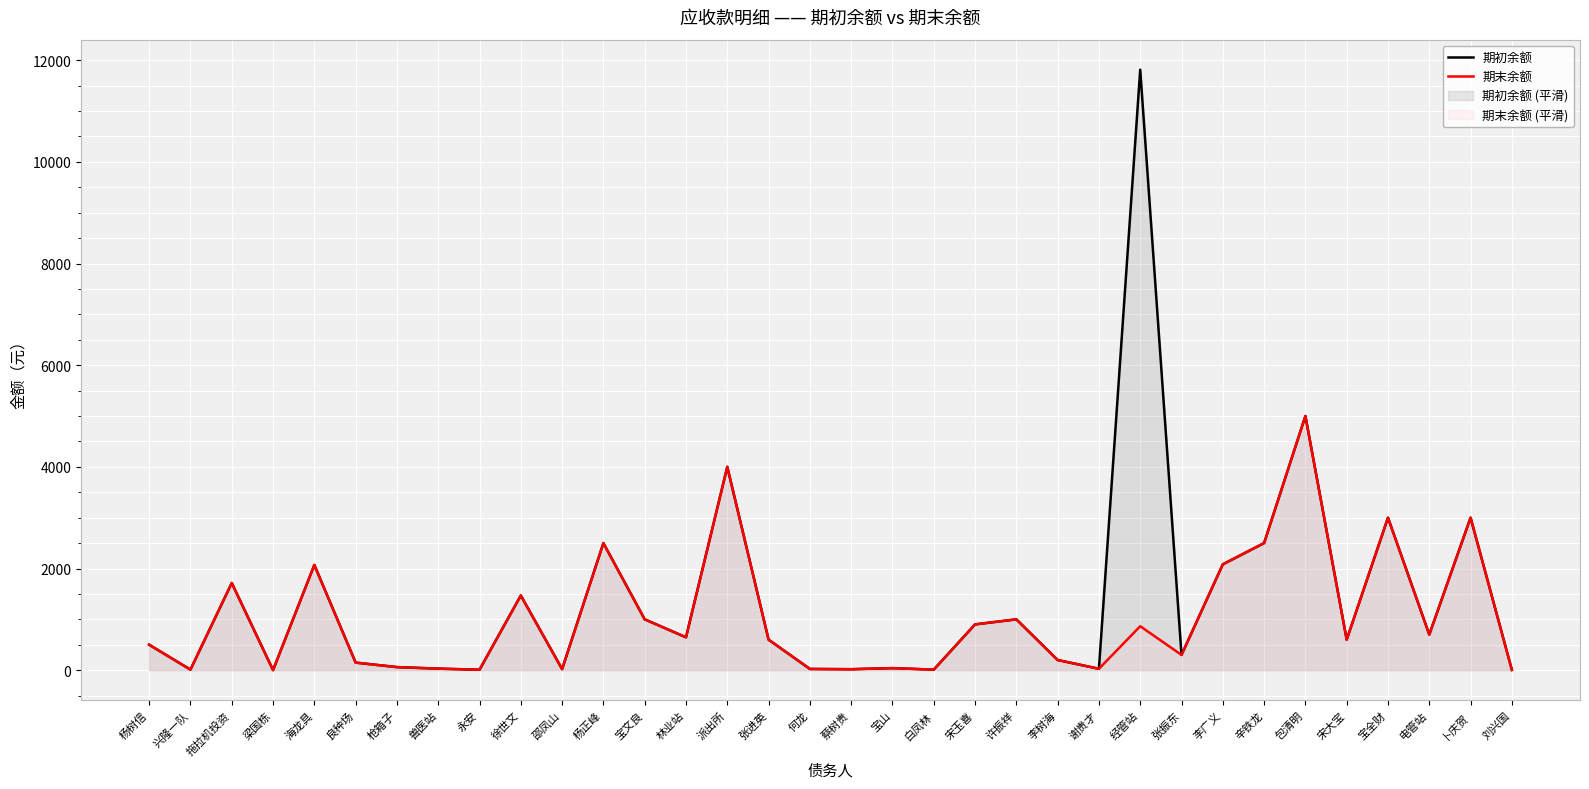

At which label is 期末余额 closest to 2500?

杨正峰